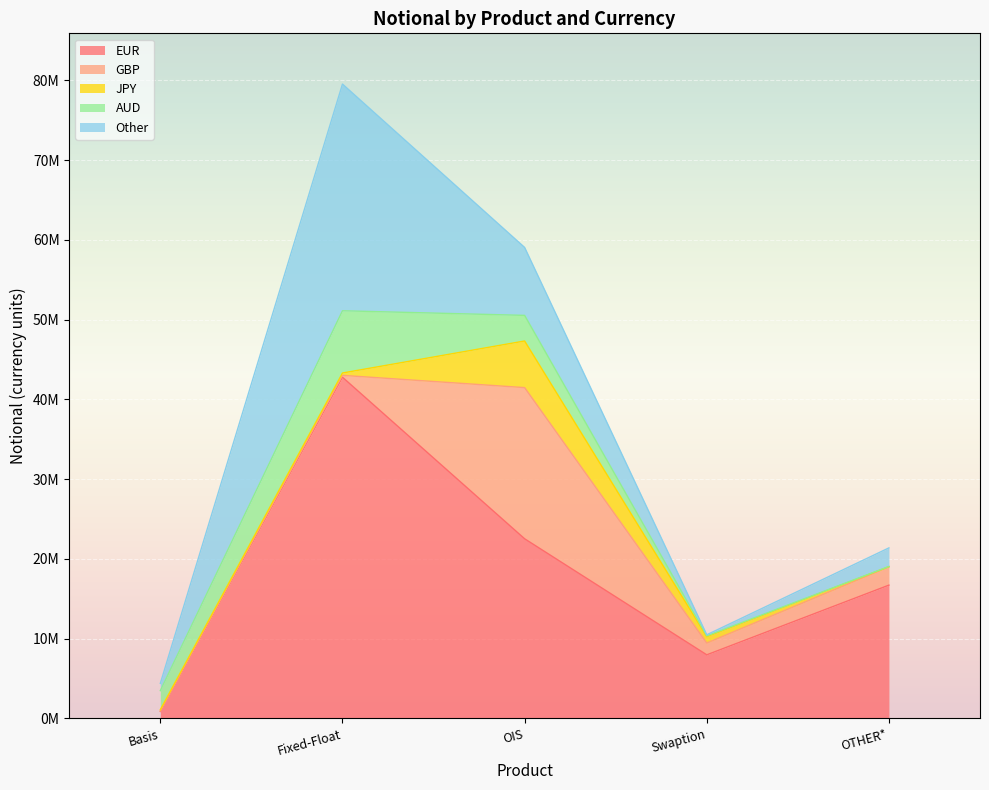

What is the value of the AUD point at the 3rd from the left?

3210322